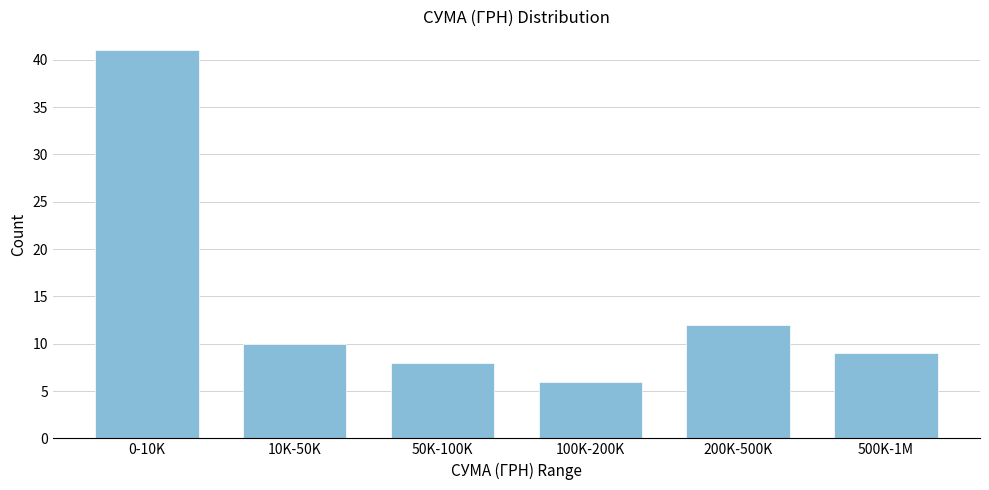

Reading right to left, list all the values displayed in this chart.

500K-1M=9	200K-500K=12	100K-200K=6	50K-100K=8	10K-50K=10	0-10K=41